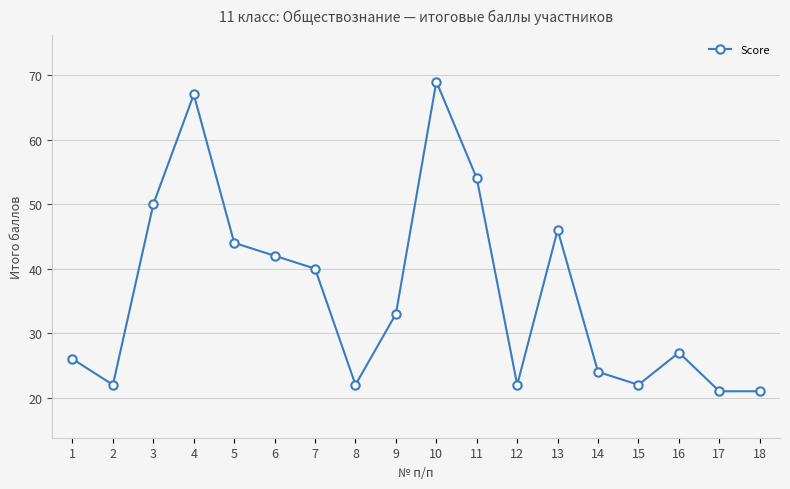

How many values are below 33?

9